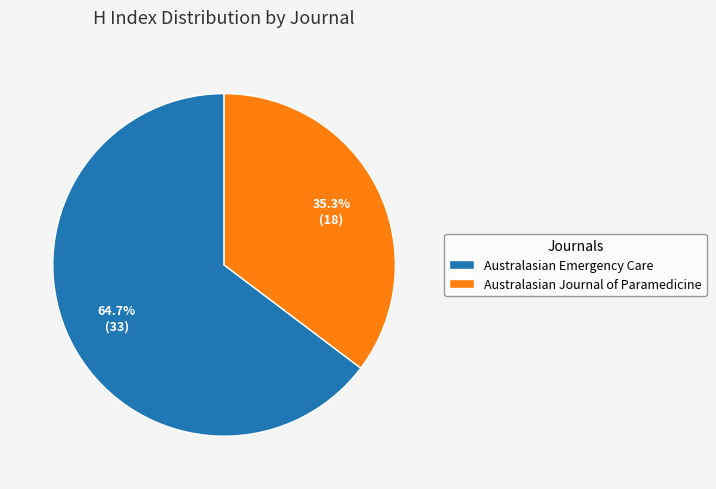

Which category has the smallest portion of the pie?

Australasian Journal of Paramedicine